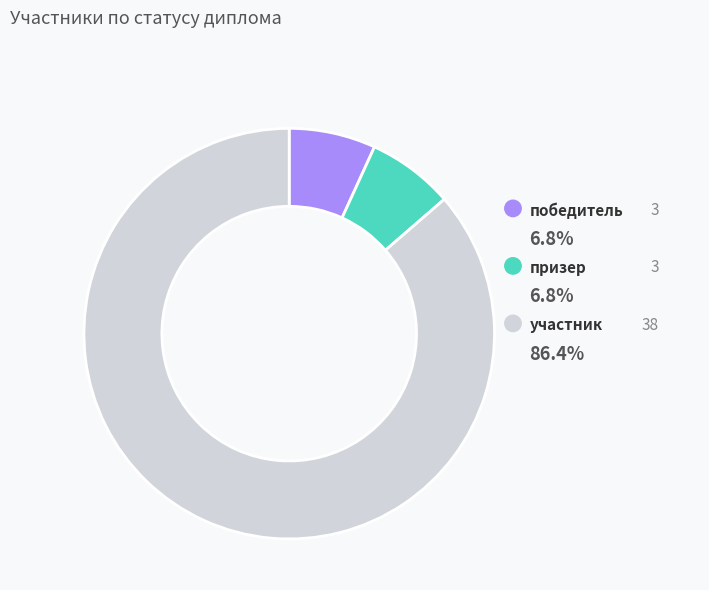

Is it true that участник is 78% of the pie?

False